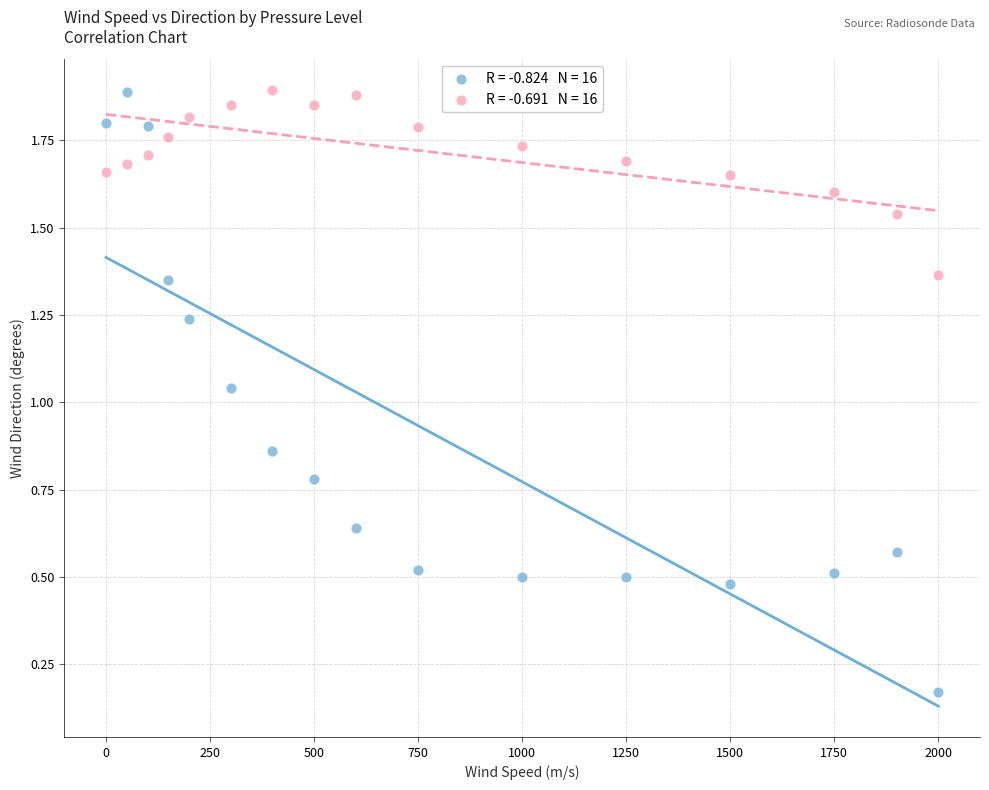

Across all data points, what is the range of X values (max minus min)?

2000.0